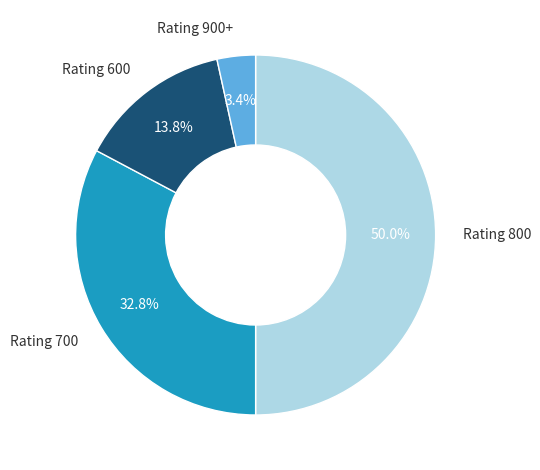

How many slices are in this pie chart?

4